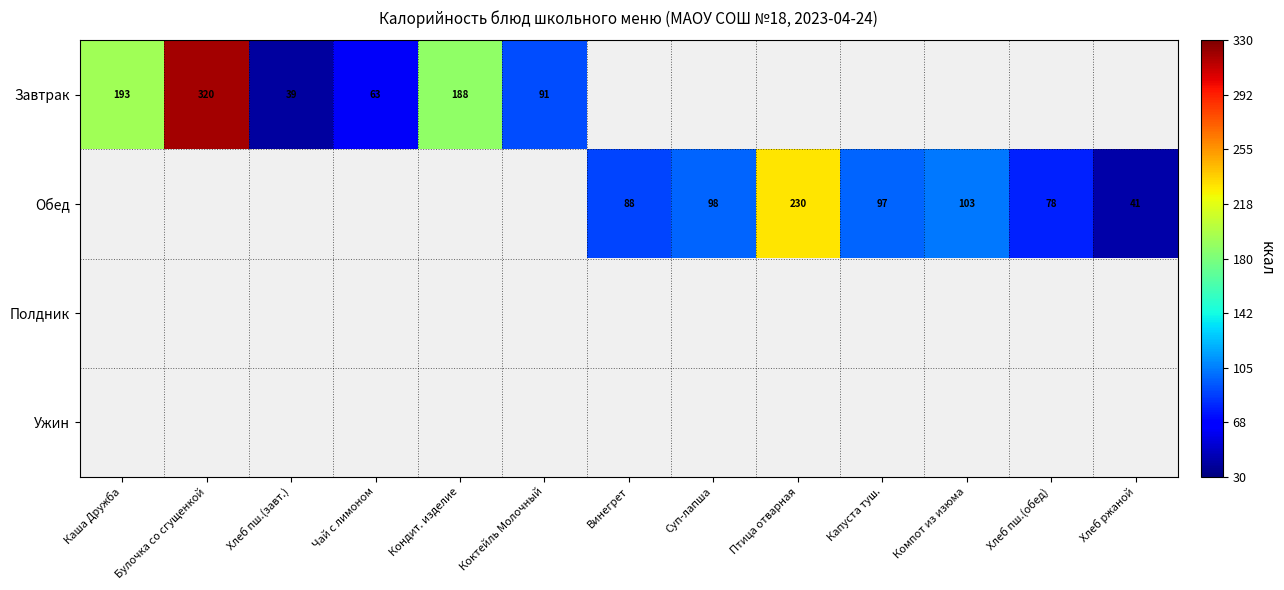

Is it true that Обед equals 133 at Суп-лапша?

False